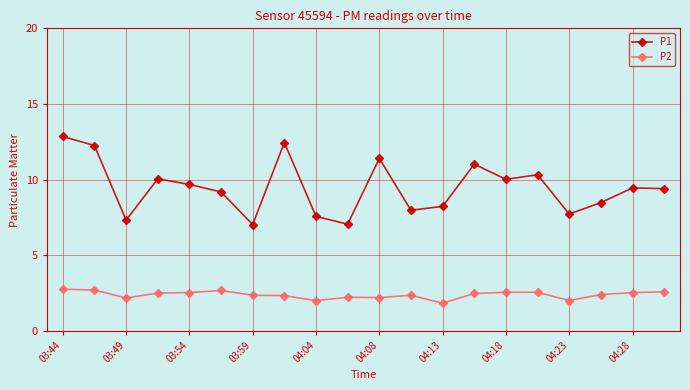

What is the difference between the maximum and minimum values in the P2 series?

0.9